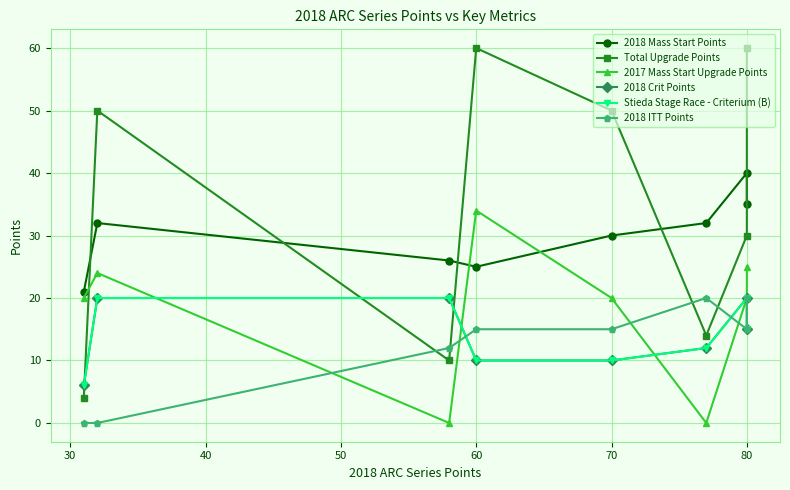

Rank the series by their maximum value, from lowest to highest.

2018 Crit Points, Stieda Stage Race - Criterium (B), 2018 ITT Points, 2017 Mass Start Upgrade Points, 2018 Mass Start Points, Total Upgrade Points